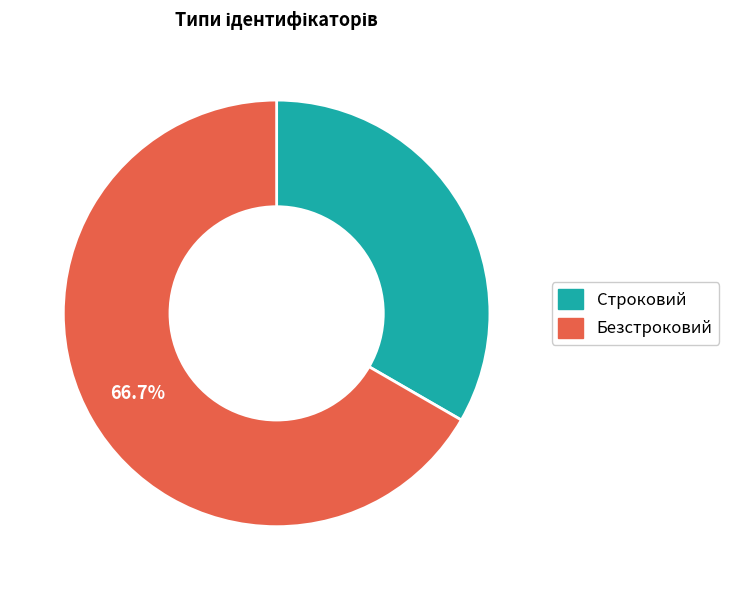

The Безстроковий slice represents 80% of the pie. True or false?

False